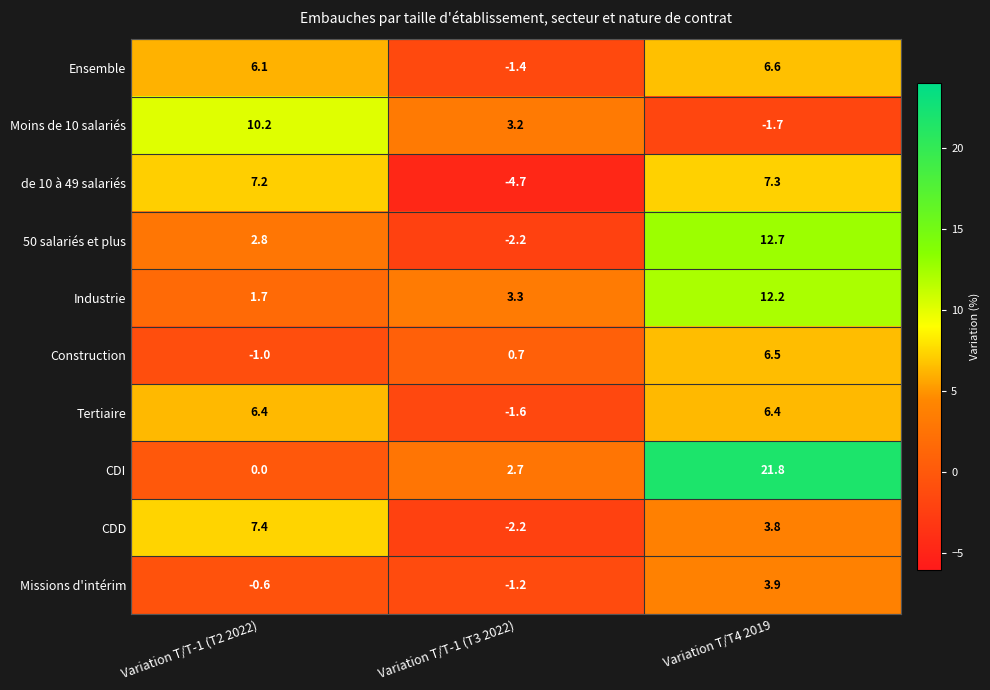

Which series has the widest spread of values?

CDI